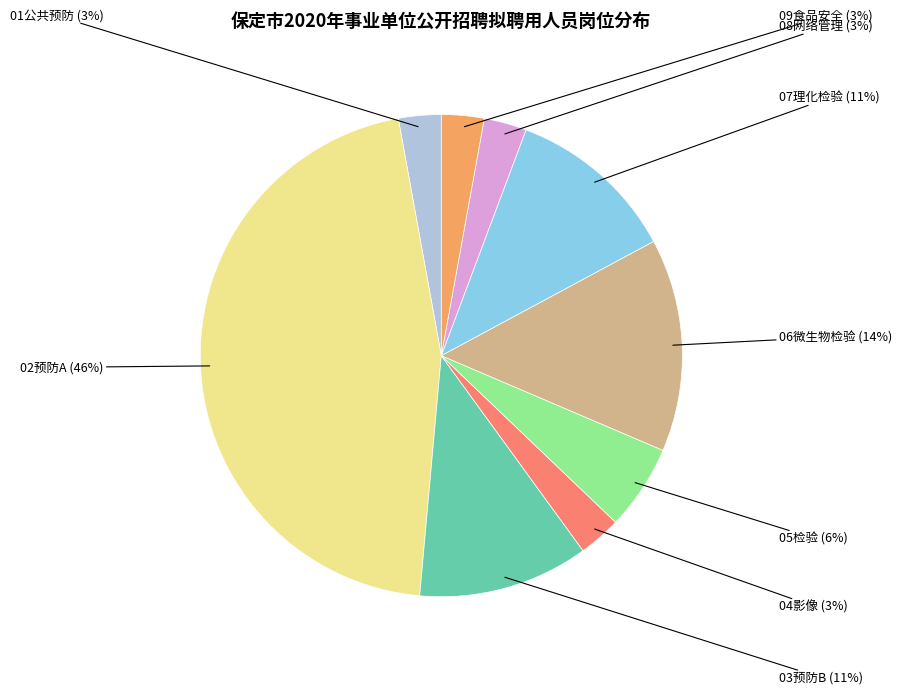

Is there a majority slice in this chart?

No